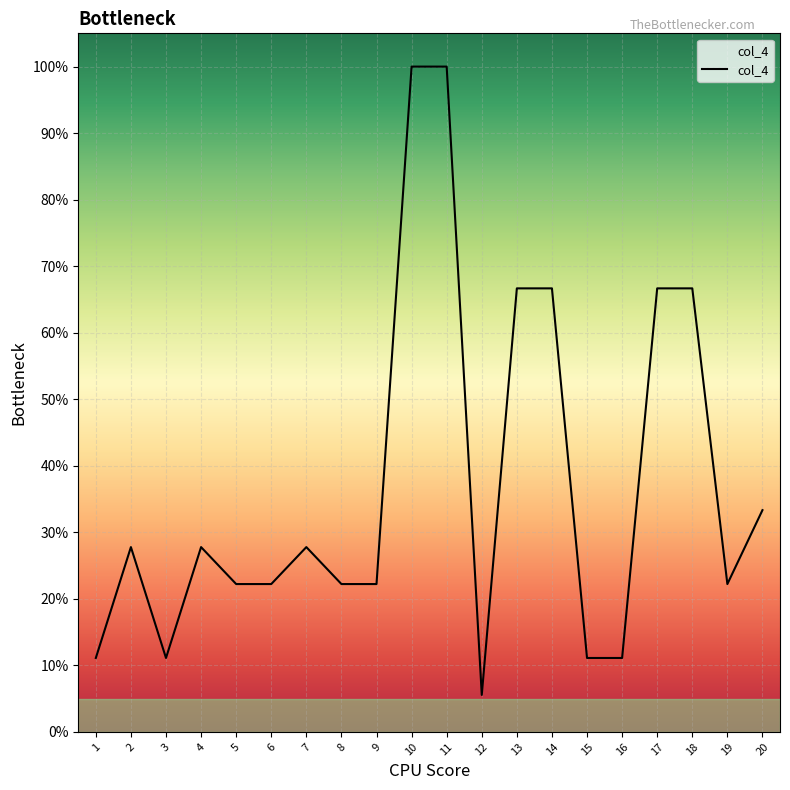

What is the sum of the values at 8 and 9?

44.4